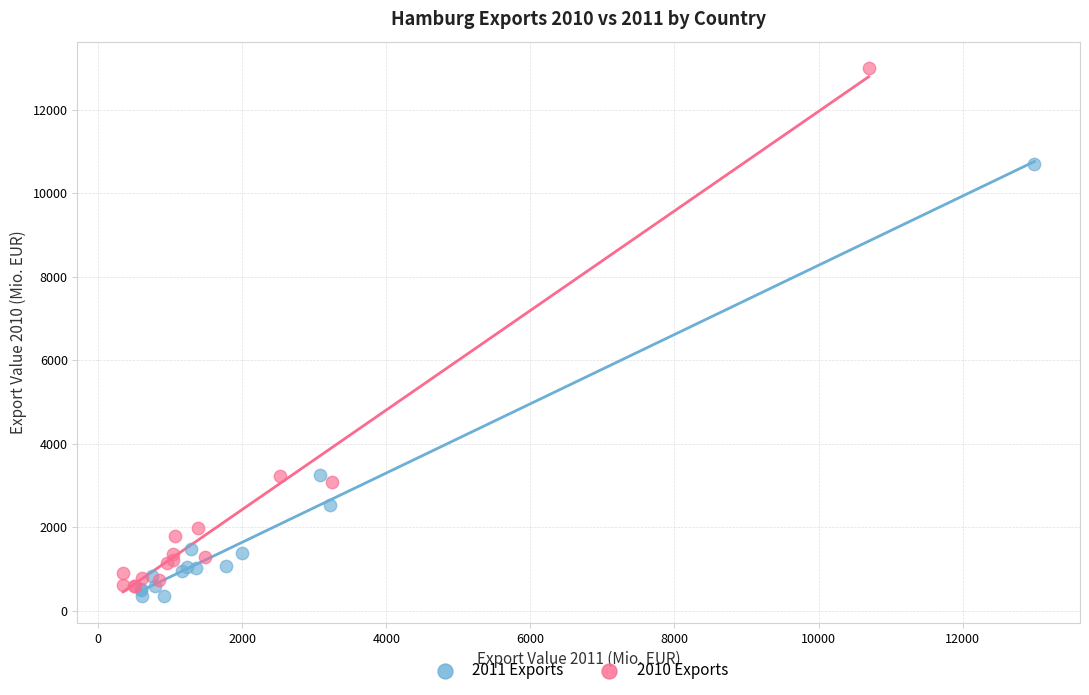

Which series contains the highest Y value?

2010 Exports